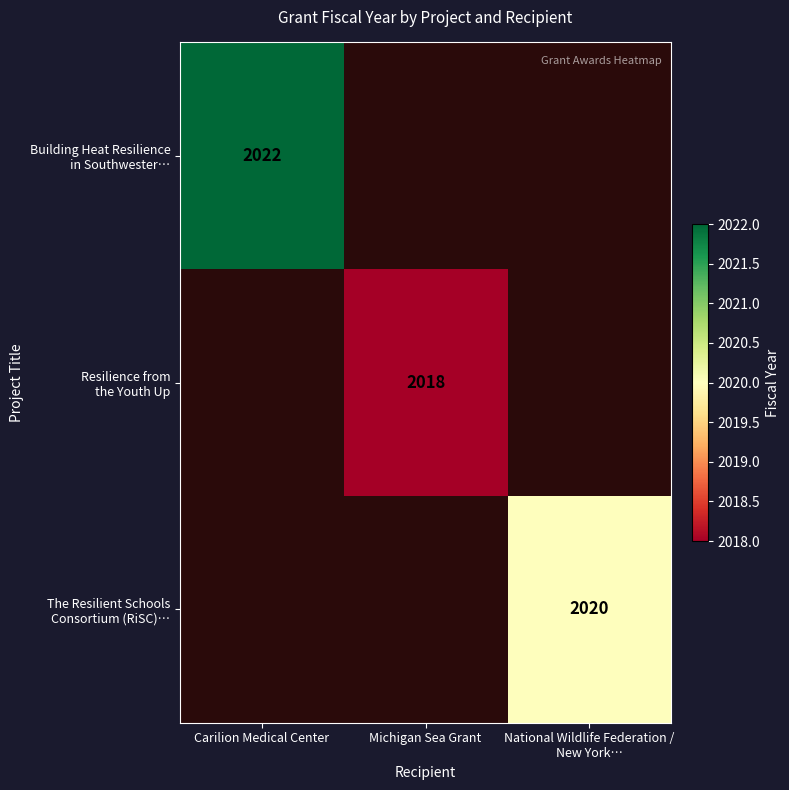

The value of Building Heat Resilience in Southwester… at Carilion Medical Center is 2022. True or false?

True